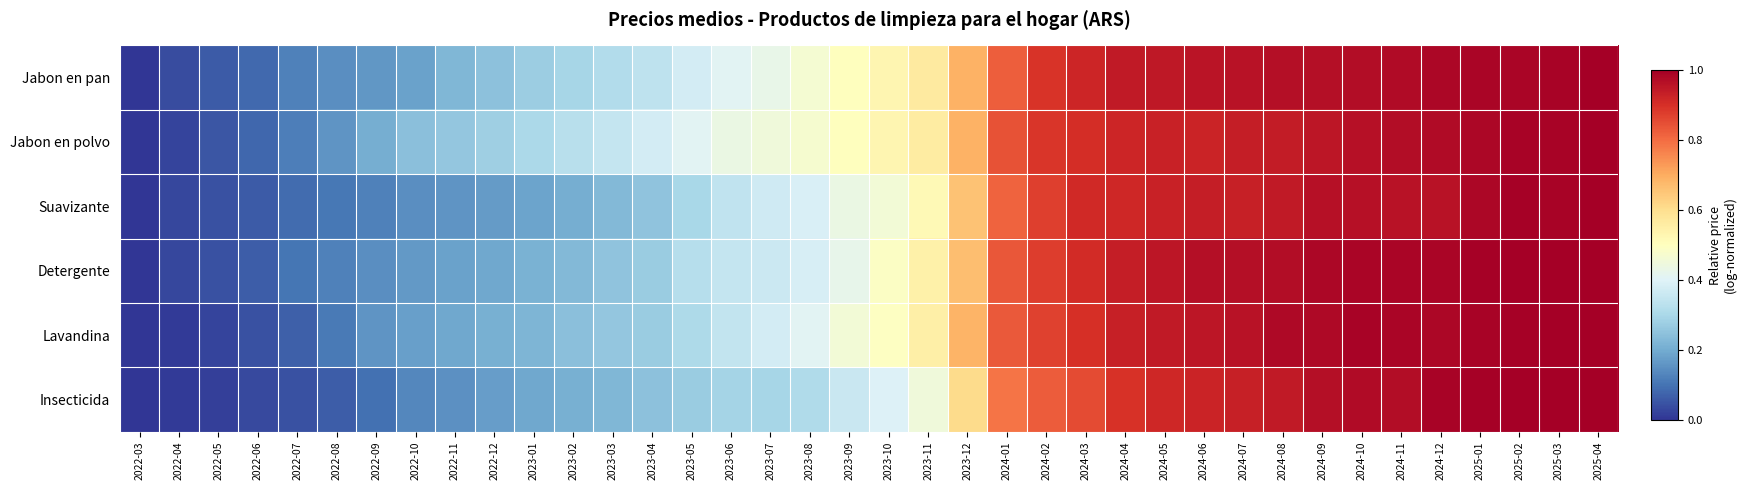

Reading left to right, extract all data points from this chart.

Jabon en pan: 2022-03=0.0	2022-04=0.0	2022-05=0.1	2022-06=0.1	2022-07=0.1	2022-08=0.1	2022-09=0.2	2022-10=0.2	2022-11=0.2	2022-12=0.2	2023-01=0.3	2023-02=0.3	2023-03=0.3	2023-04=0.3	2023-05=0.4	2023-06=0.4	2023-07=0.4	2023-08=0.5	2023-09=0.5	2023-10=0.5	2023-11=0.6	2023-12=0.7	2024-01=0.8	2024-02=0.9	2024-03=0.9	2024-04=0.9	2024-05=0.9	2024-06=1.0	2024-07=1.0	2024-08=1.0	2024-09=1.0	2024-10=1.0	2024-11=1.0	2024-12=1.0	2025-01=1.0	2025-02=1.0	2025-03=1.0	2025-04=1.0
Jabon en polvo: 2022-03=0.0	2022-04=0.0	2022-05=0.1	2022-06=0.1	2022-07=0.1	2022-08=0.2	2022-09=0.2	2022-10=0.2	2022-11=0.3	2022-12=0.3	2023-01=0.3	2023-02=0.3	2023-03=0.4	2023-04=0.4	2023-05=0.4	2023-06=0.4	2023-07=0.5	2023-08=0.5	2023-09=0.5	2023-10=0.5	2023-11=0.6	2023-12=0.7	2024-01=0.8	2024-02=0.9	2024-03=0.9	2024-04=0.9	2024-05=0.9	2024-06=0.9	2024-07=0.9	2024-08=0.9	2024-09=1.0	2024-10=1.0	2024-11=1.0	2024-12=1.0	2025-01=1.0	2025-02=1.0	2025-03=1.0	2025-04=1.0
Suavizante: 2022-03=0.0	2022-04=0.0	2022-05=0.0	2022-06=0.1	2022-07=0.1	2022-08=0.1	2022-09=0.1	2022-10=0.1	2022-11=0.2	2022-12=0.2	2023-01=0.2	2023-02=0.2	2023-03=0.2	2023-04=0.3	2023-05=0.3	2023-06=0.3	2023-07=0.4	2023-08=0.4	2023-09=0.4	2023-10=0.5	2023-11=0.5	2023-12=0.7	2024-01=0.8	2024-02=0.9	2024-03=0.9	2024-04=0.9	2024-05=0.9	2024-06=0.9	2024-07=0.9	2024-08=0.9	2024-09=1.0	2024-10=1.0	2024-11=1.0	2024-12=1.0	2025-01=1.0	2025-02=1.0	2025-03=1.0	2025-04=1.0
Detergente: 2022-03=0.0	2022-04=0.0	2022-05=0.0	2022-06=0.1	2022-07=0.1	2022-08=0.1	2022-09=0.1	2022-10=0.2	2022-11=0.2	2022-12=0.2	2023-01=0.2	2023-02=0.2	2023-03=0.3	2023-04=0.3	2023-05=0.3	2023-06=0.4	2023-07=0.4	2023-08=0.4	2023-09=0.4	2023-10=0.5	2023-11=0.5	2023-12=0.7	2024-01=0.8	2024-02=0.9	2024-03=0.9	2024-04=0.9	2024-05=1.0	2024-06=1.0	2024-07=1.0	2024-08=1.0	2024-09=1.0	2024-10=1.0	2024-11=1.0	2024-12=1.0	2025-01=1.0	2025-02=1.0	2025-03=1.0	2025-04=1.0
Lavandina: 2022-03=0.0	2022-04=0.0	2022-05=0.0	2022-06=0.0	2022-07=0.1	2022-08=0.1	2022-09=0.2	2022-10=0.2	2022-11=0.2	2022-12=0.2	2023-01=0.2	2023-02=0.2	2023-03=0.3	2023-04=0.3	2023-05=0.3	2023-06=0.3	2023-07=0.4	2023-08=0.4	2023-09=0.5	2023-10=0.5	2023-11=0.5	2023-12=0.7	2024-01=0.8	2024-02=0.9	2024-03=0.9	2024-04=0.9	2024-05=0.9	2024-06=1.0	2024-07=1.0	2024-08=1.0	2024-09=1.0	2024-10=1.0	2024-11=1.0	2024-12=1.0	2025-01=1.0	2025-02=1.0	2025-03=1.0	2025-04=1.0
Insecticida: 2022-03=0.0	2022-04=0.0	2022-05=0.0	2022-06=0.0	2022-07=0.0	2022-08=0.1	2022-09=0.1	2022-10=0.1	2022-11=0.2	2022-12=0.2	2023-01=0.2	2023-02=0.2	2023-03=0.2	2023-04=0.2	2023-05=0.3	2023-06=0.3	2023-07=0.3	2023-08=0.3	2023-09=0.4	2023-10=0.4	2023-11=0.5	2023-12=0.6	2024-01=0.8	2024-02=0.8	2024-03=0.9	2024-04=0.9	2024-05=0.9	2024-06=0.9	2024-07=0.9	2024-08=0.9	2024-09=1.0	2024-10=1.0	2024-11=1.0	2024-12=1.0	2025-01=1.0	2025-02=1.0	2025-03=1.0	2025-04=1.0